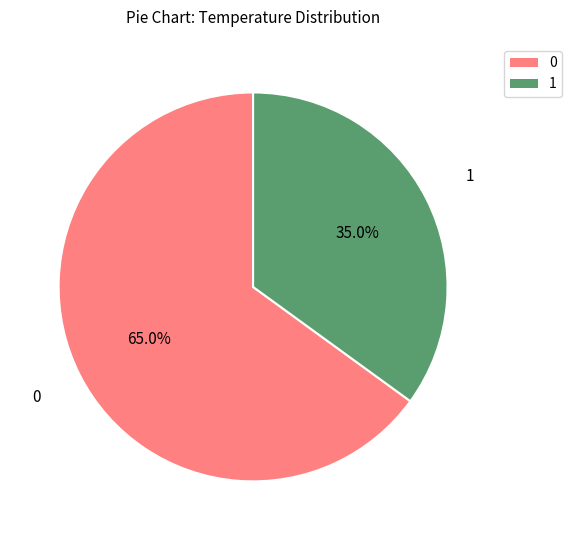

To the nearest percent, what is the difference between the largest and smallest slice percentages?

30%